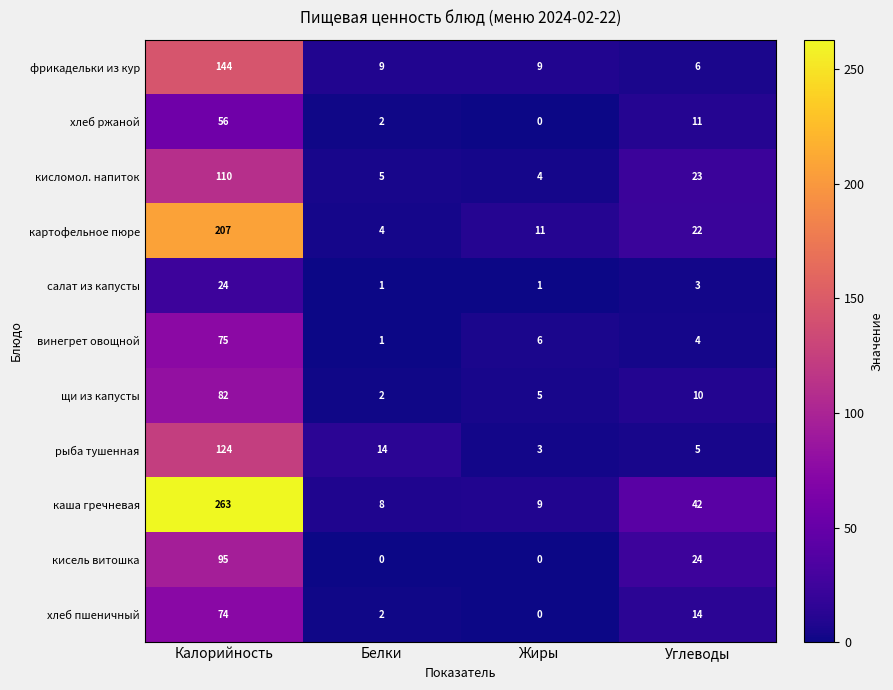

At which label does винегрет овощной reach its peak?

Калорийность